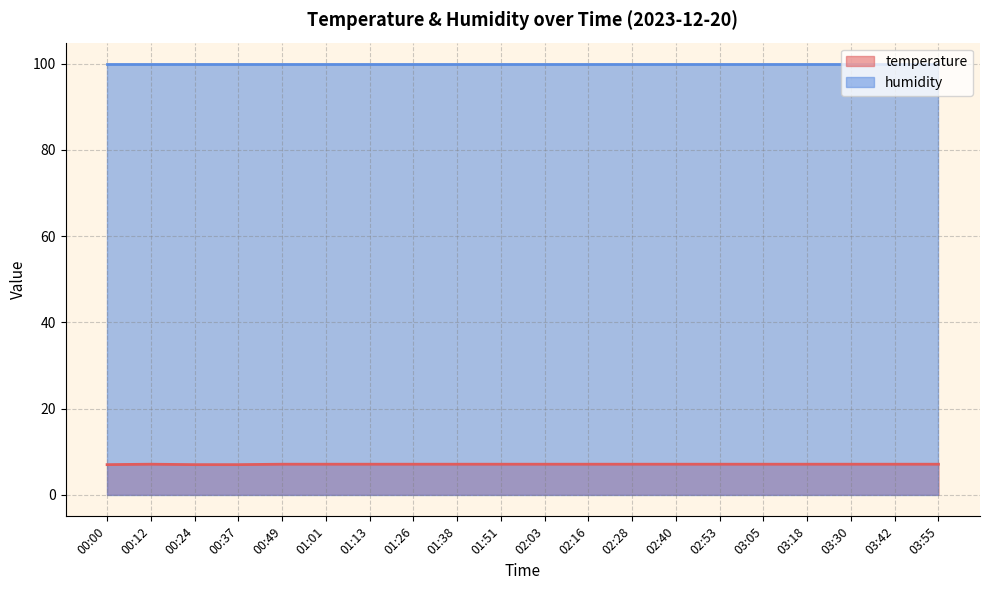

What is the label of the 4th point from the left?

00:37